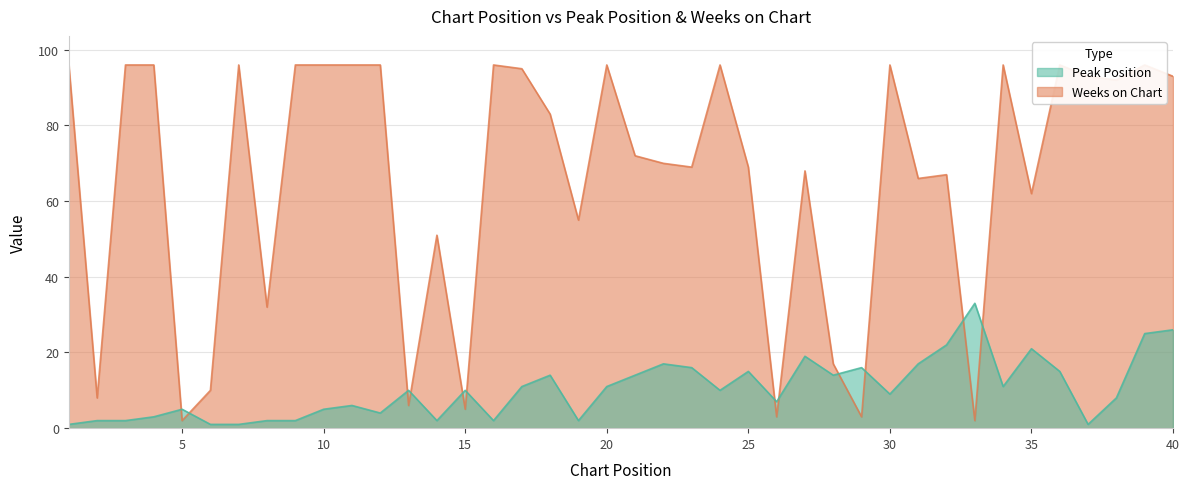

At which label does Peak Position reach its peak?

33